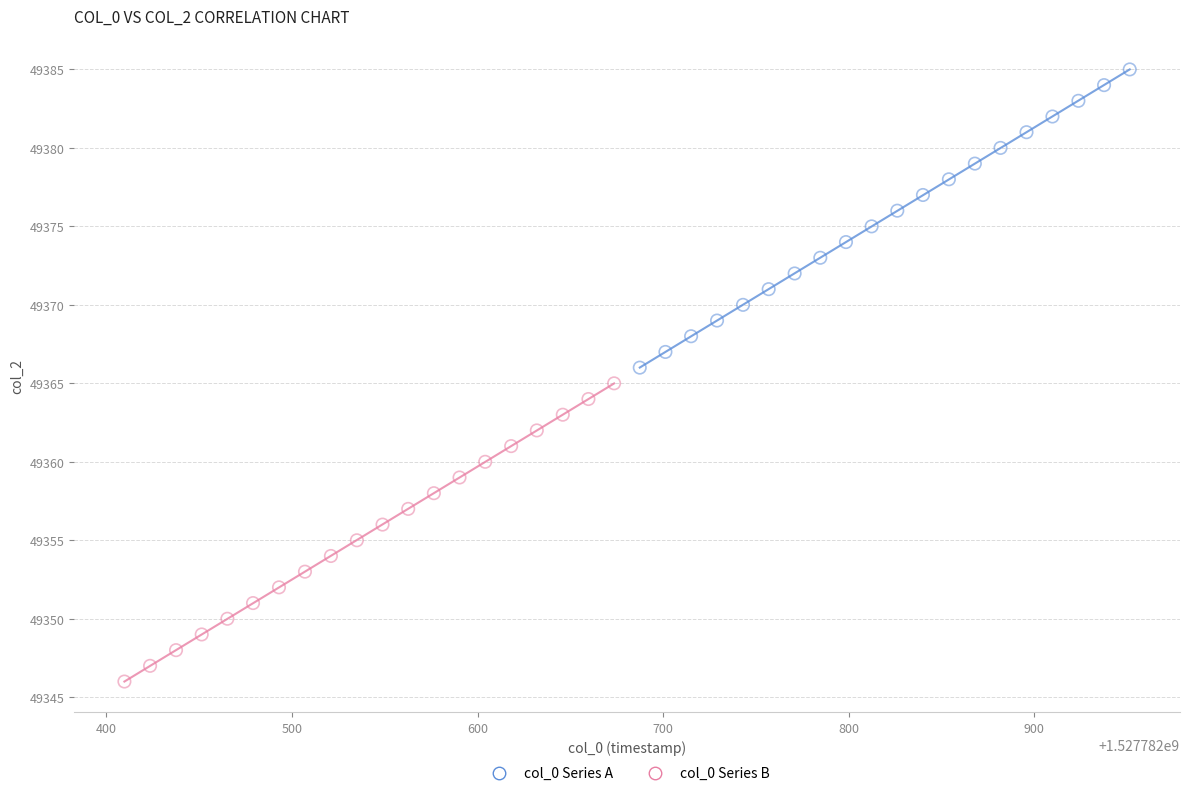

Which series reaches the maximum Y coordinate?

col_0 Series A